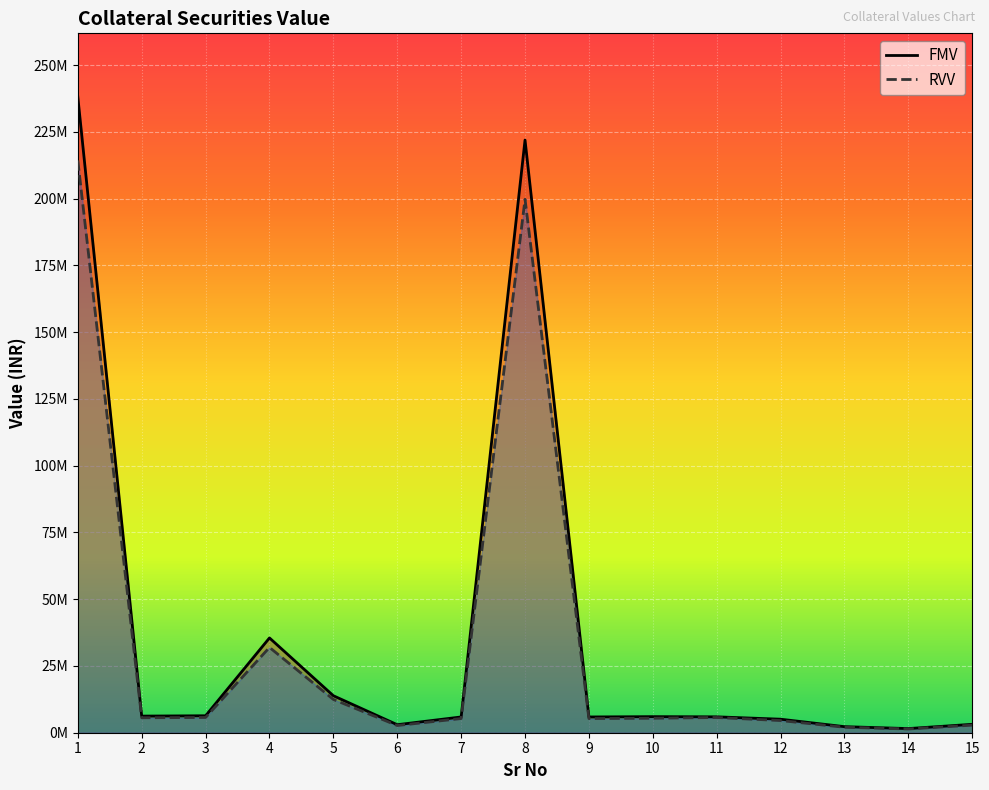

At which category is the sum across all series the highest?

1